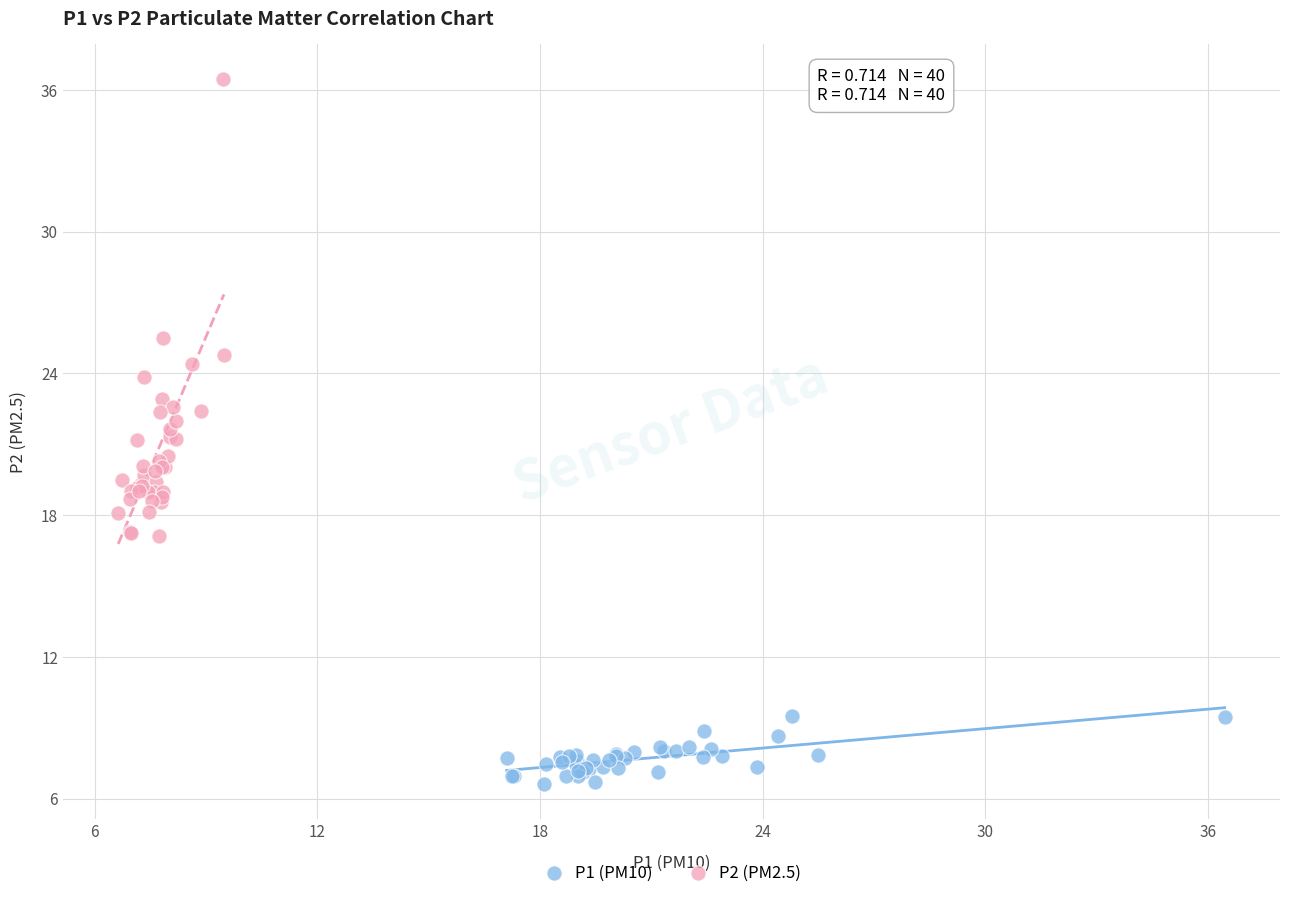

What are all the series names shown in the legend?

P1 (PM10), P2 (PM2.5)